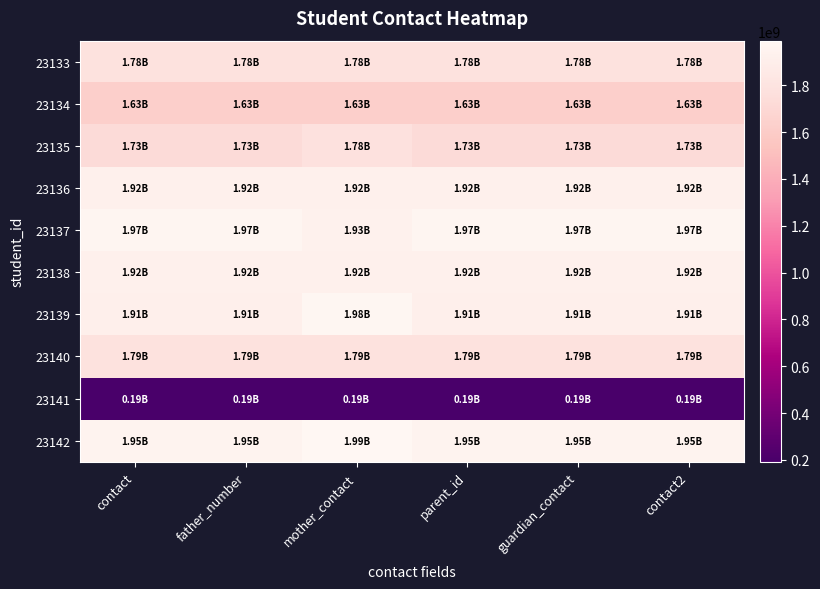

At which category is the sum across all series the highest?

mother_contact